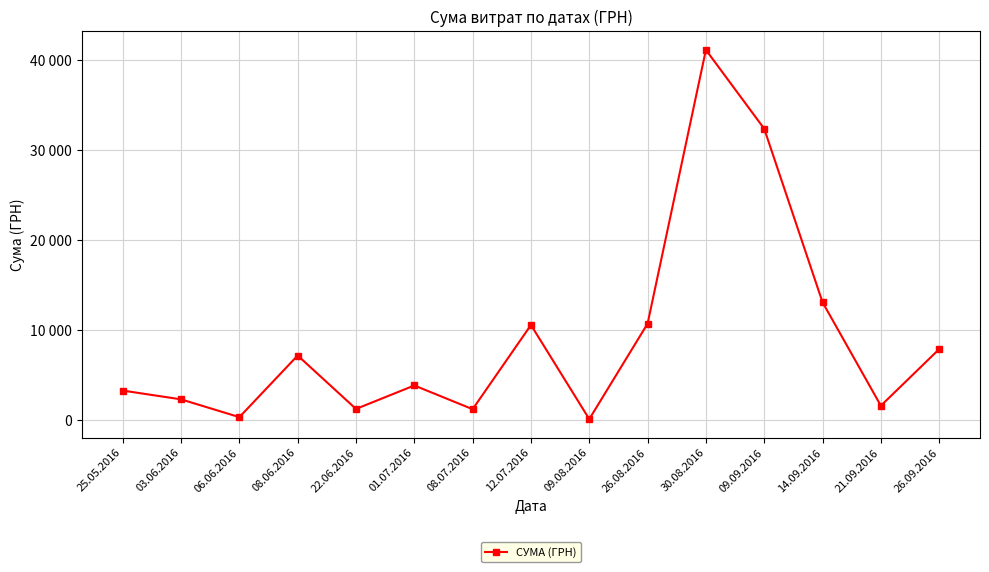

Does the chart have visible grid lines?

Yes